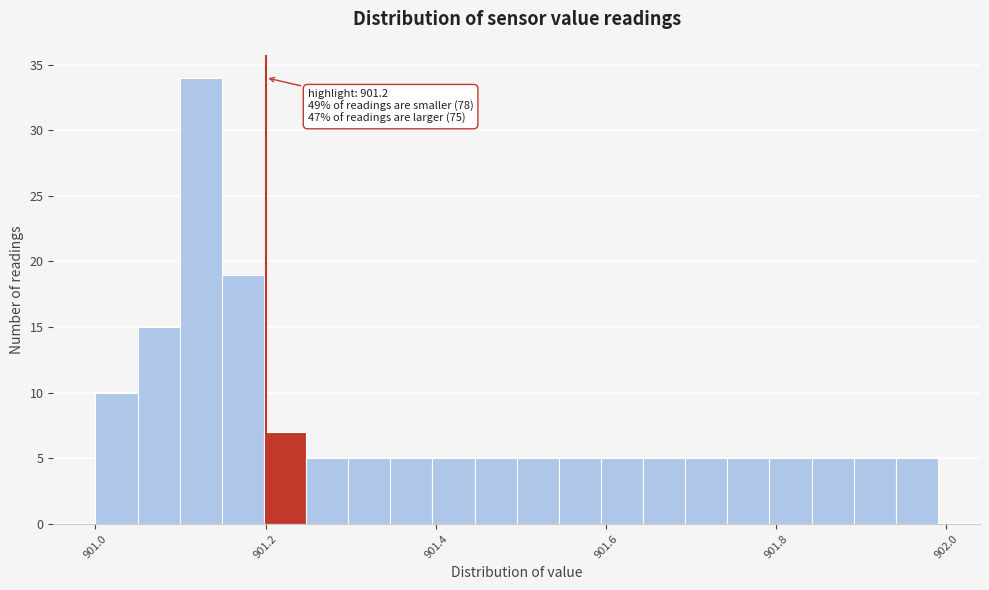

Read against the x-axis, roughly where is the centre of the tallest bar?

901.12